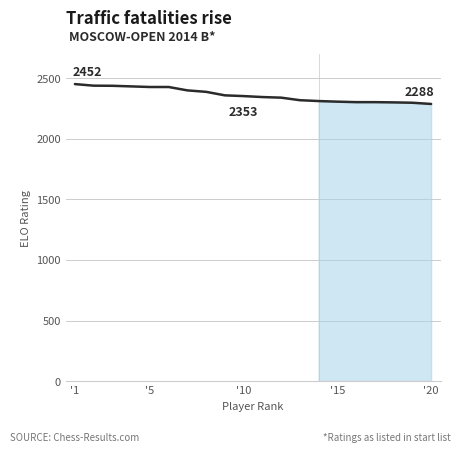

What is the greatest value displayed?

2452